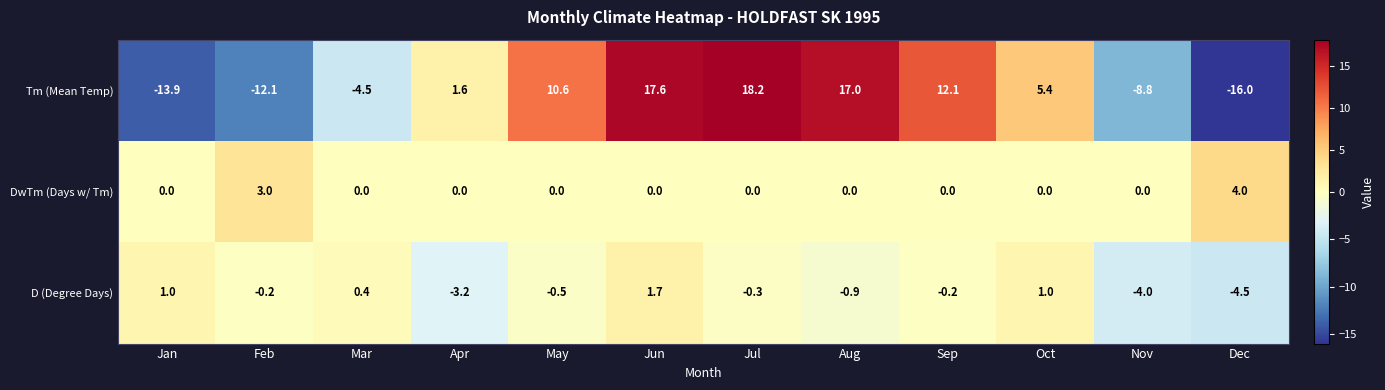

Where is Tm (Mean Temp) nearest to the value 1?

Apr